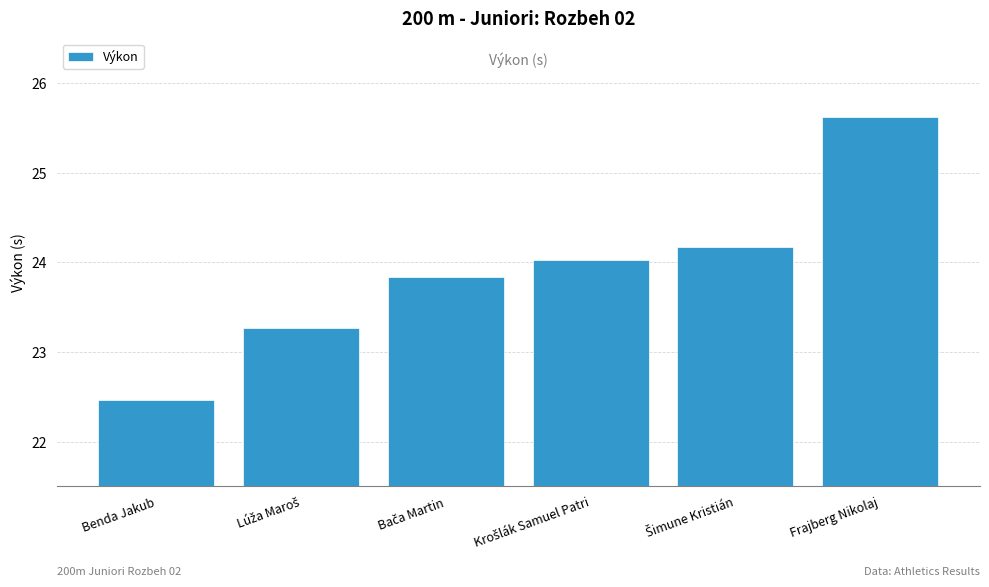

The chart shows a value of 22.5 at Benda Jakub. True or false?

True